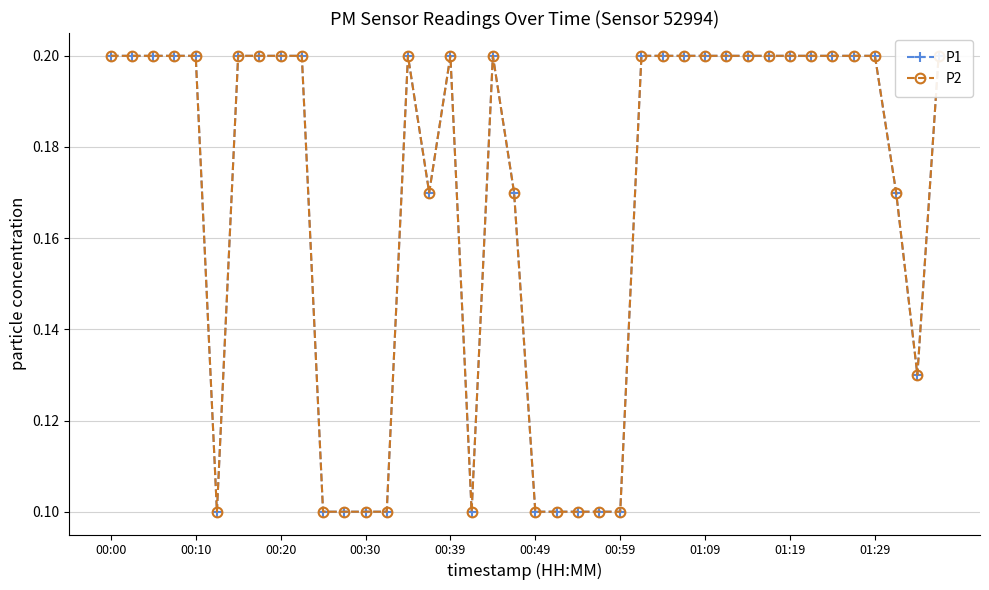

What is the difference between the second highest and minimum values in the P1 series?

0.1